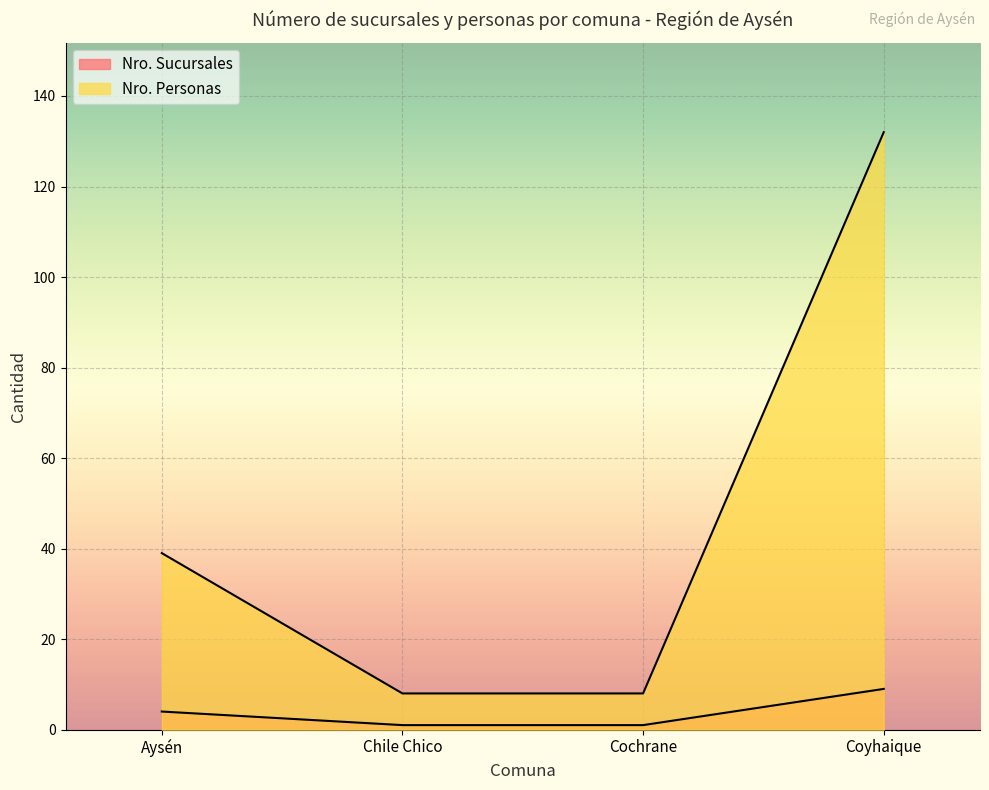

The value of Nro. Sucursales at Cochrane is 2. True or false?

False